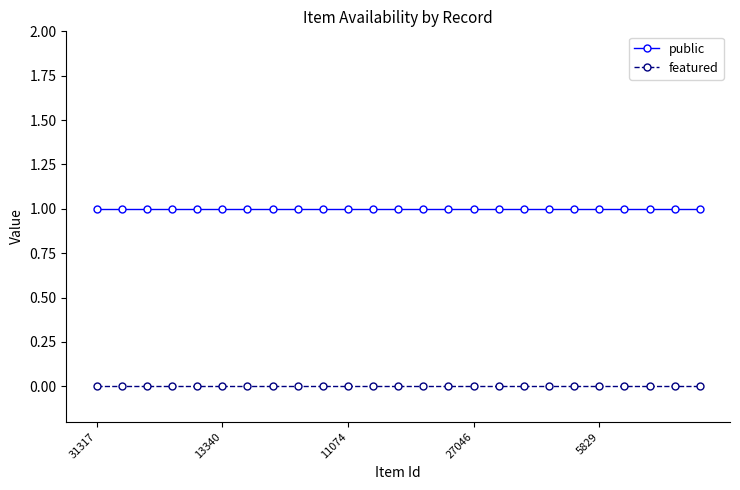

Which series has the largest total across all categories?

public